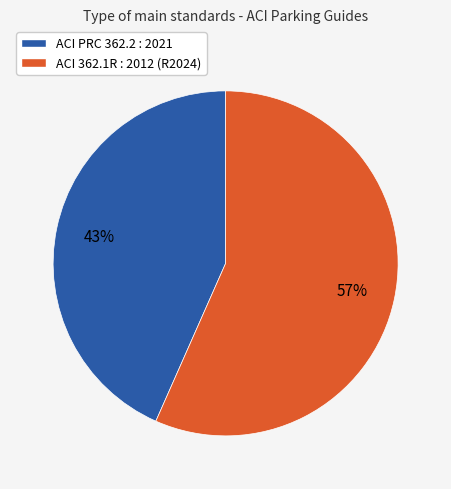

Count the number of slices in the pie.

2